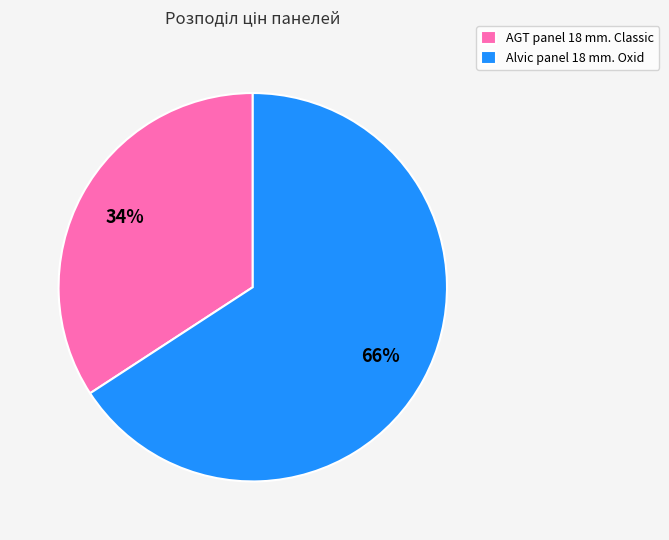

To the nearest percent, what portion does AGT panel 18 mm. Classic represent?

34%